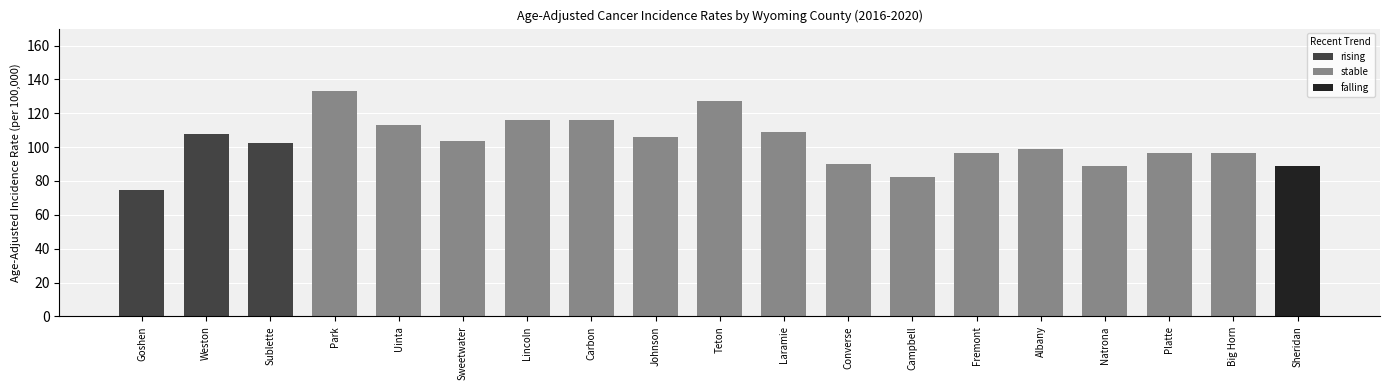

Where is the data nearest to the value 104?

Sweetwater